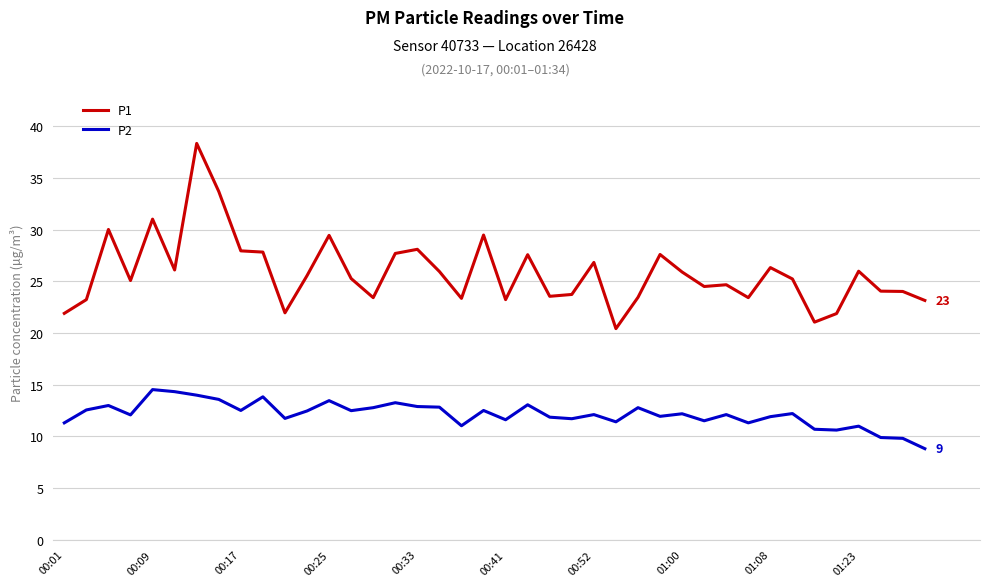

Rank the series by their maximum value, from lowest to highest.

P2, P1